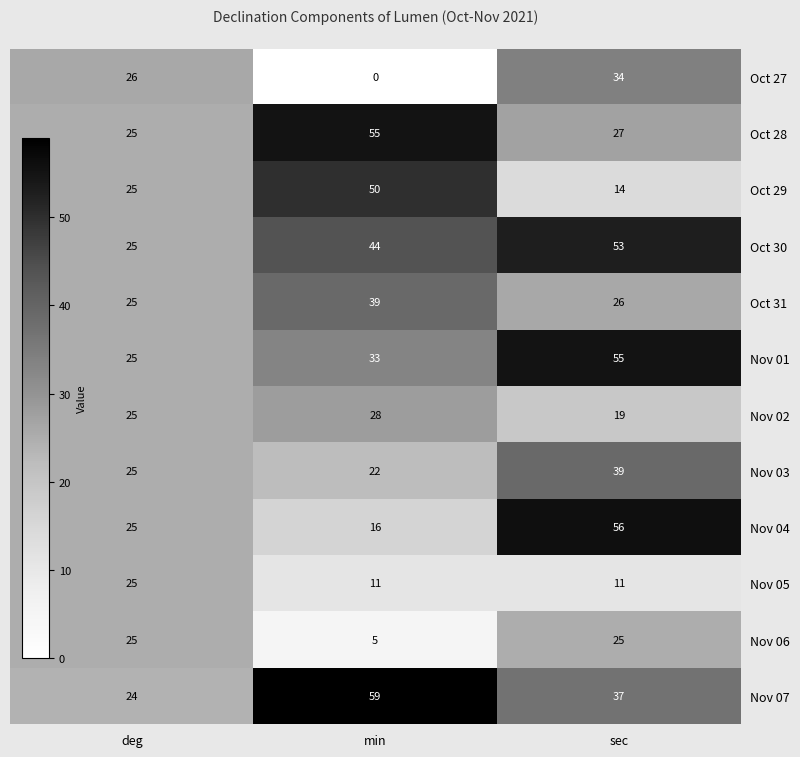

The value of Nov 06 at min is 2. True or false?

False